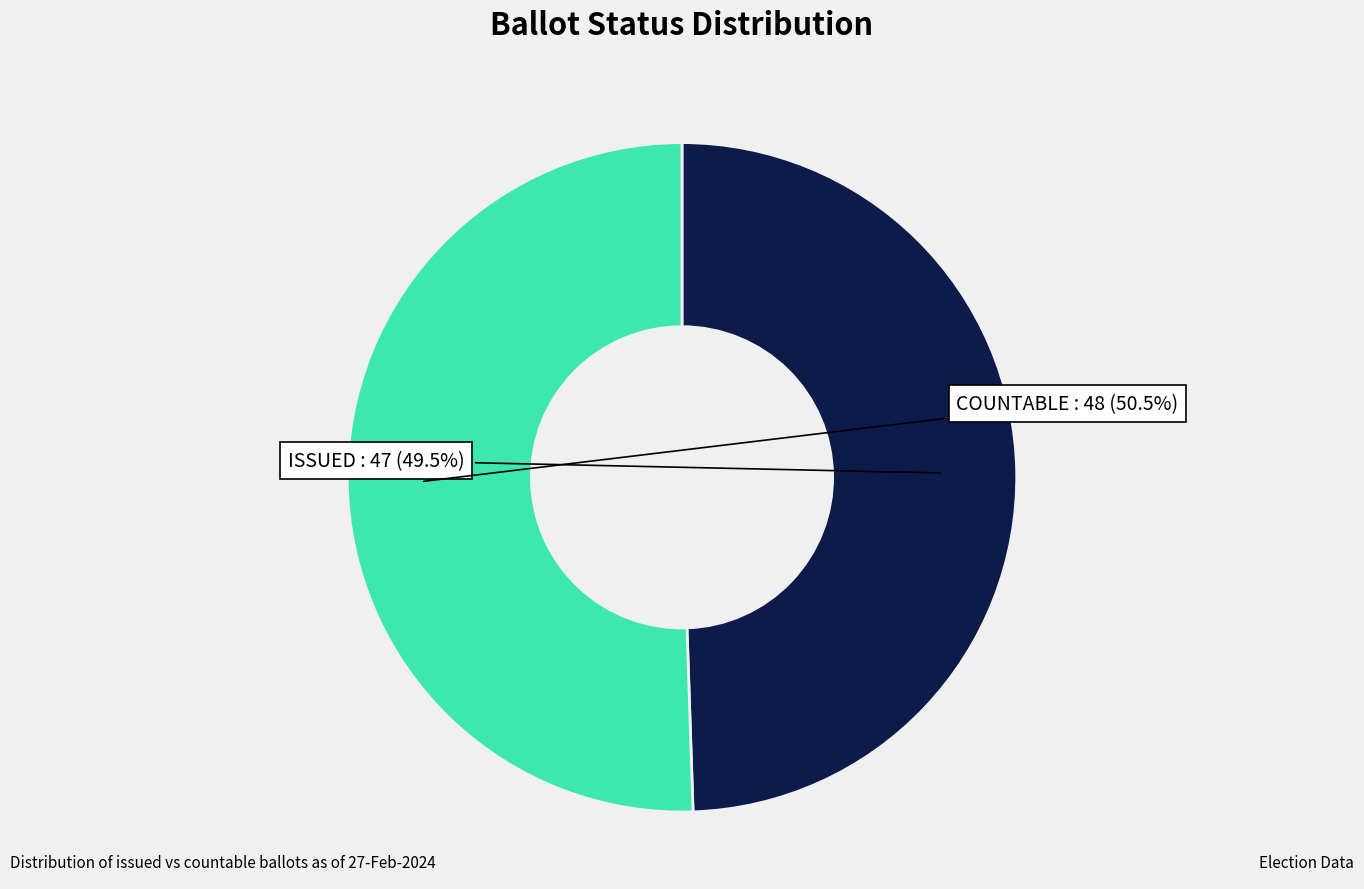

To the nearest percent, what is the average slice percentage?

50%